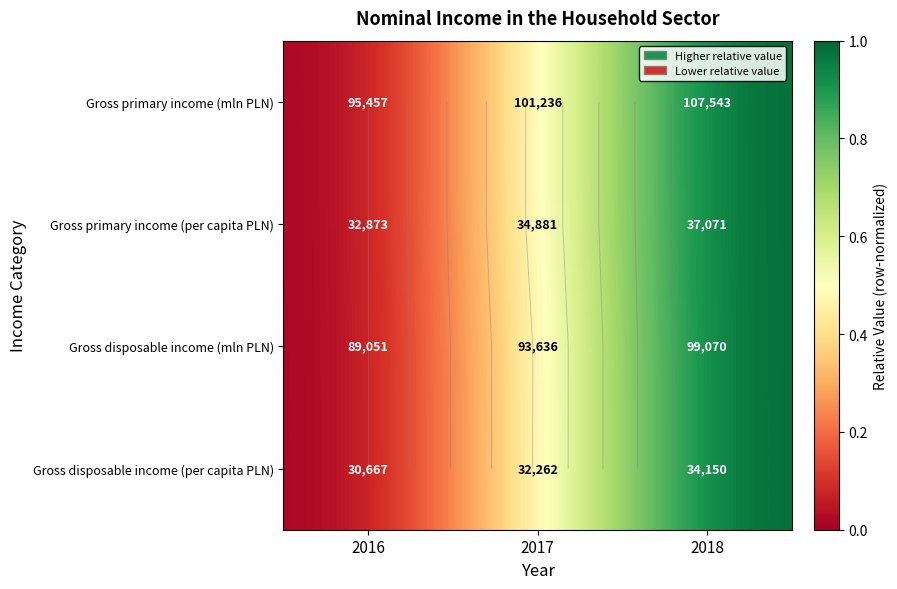

What is the difference between the maximum and minimum values in the Gross disposable income (mln PLN) series?

1.0